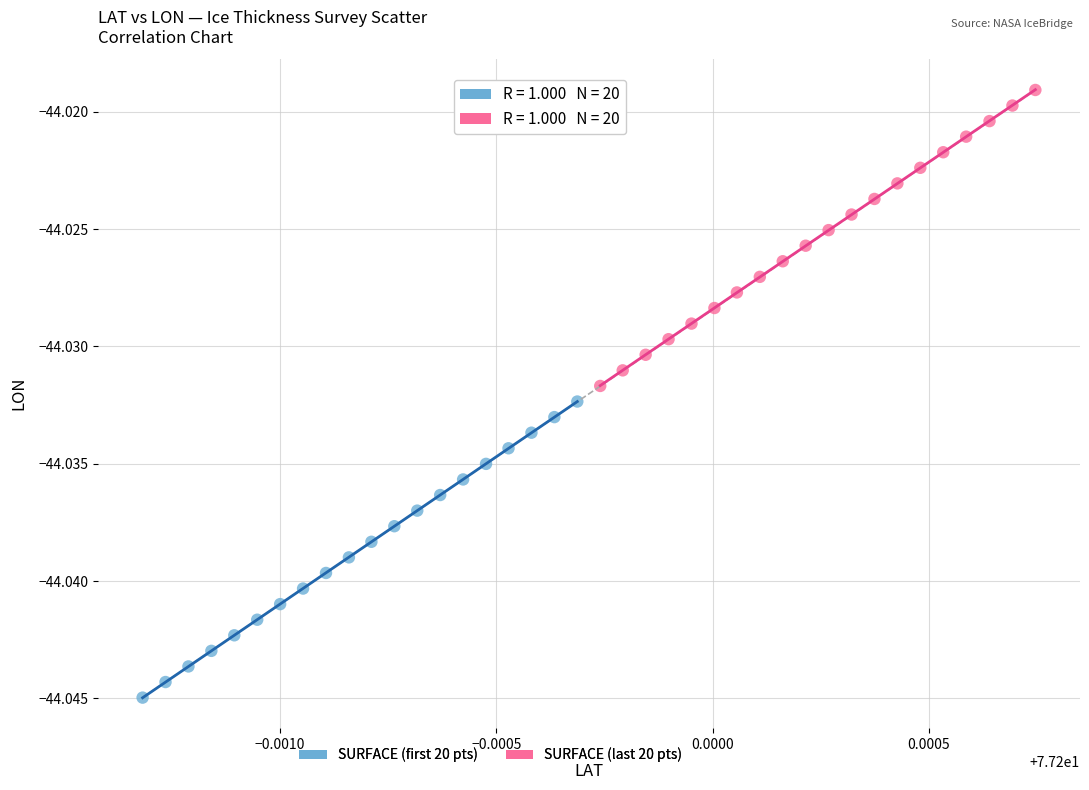

Which series has the largest Y range (max minus min)?

SURFACE (first 20 pts)